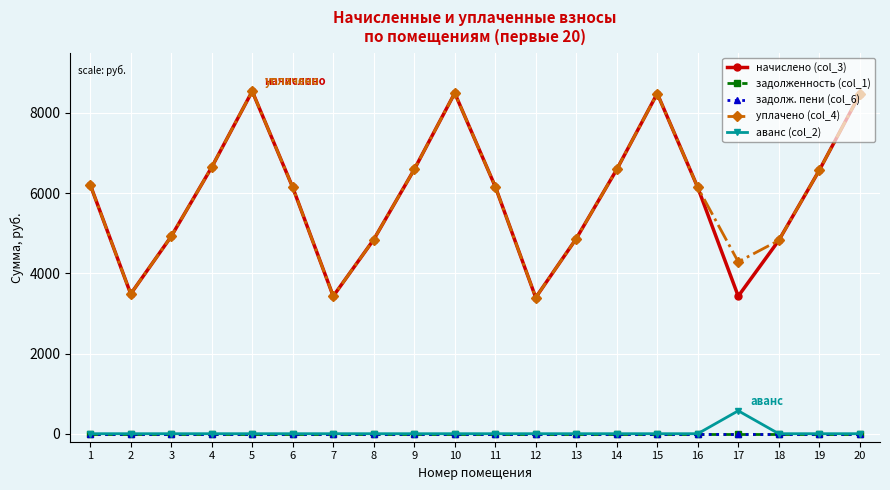

Is this an area chart (filled region under the line)?

No